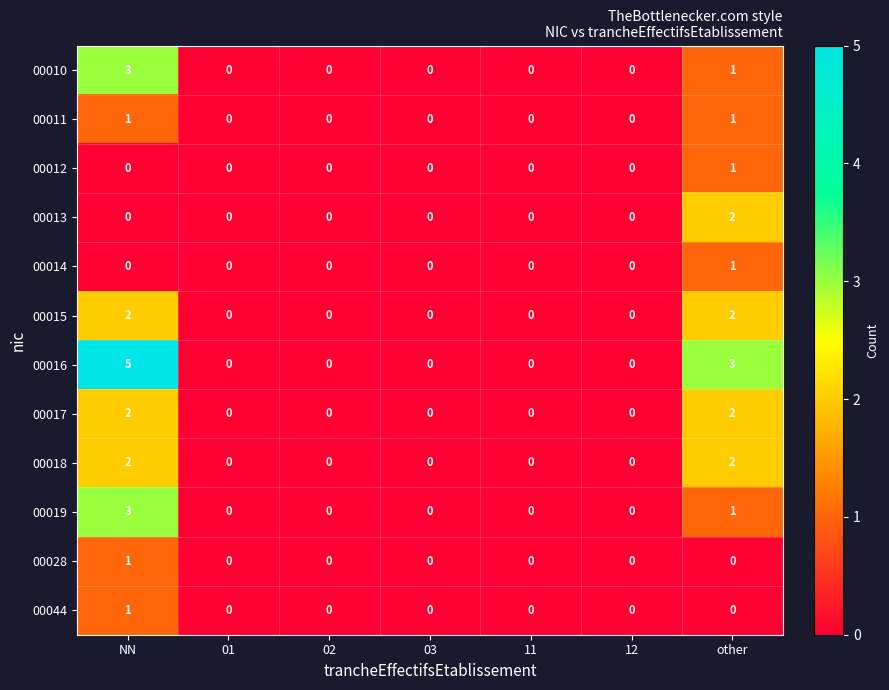

How many 00011 values are between 0 and 1?

7